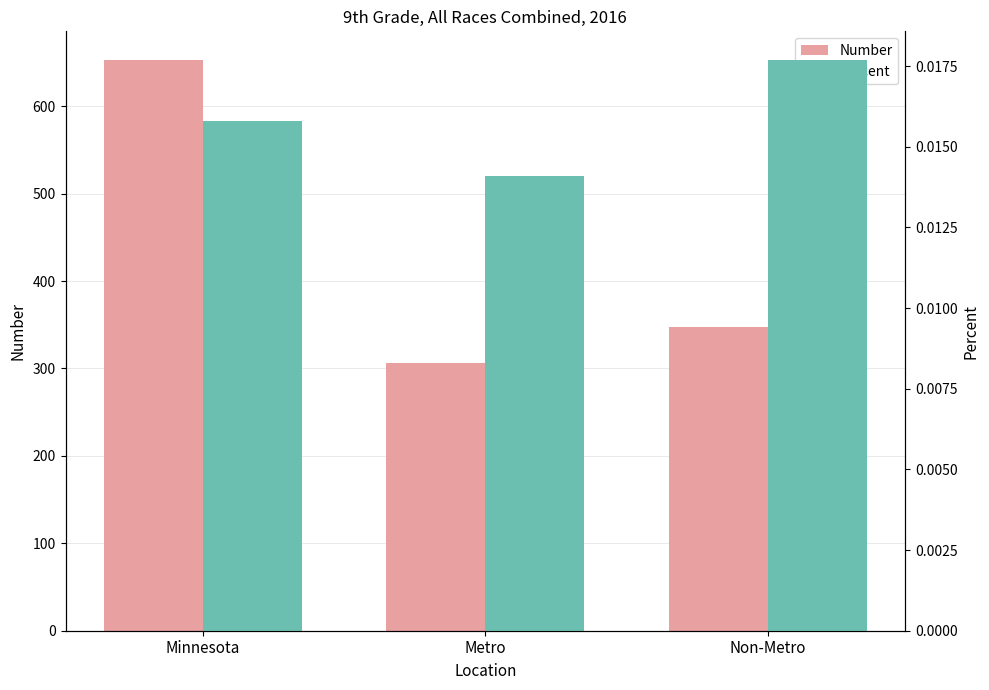

Where is Number nearest to the value 479?

Non-Metro